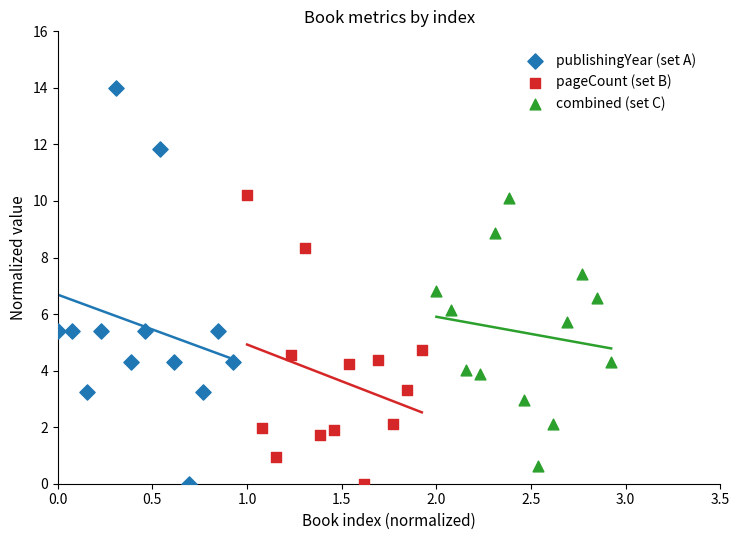

Which series contains the highest Y value?

publishingYear (set A)